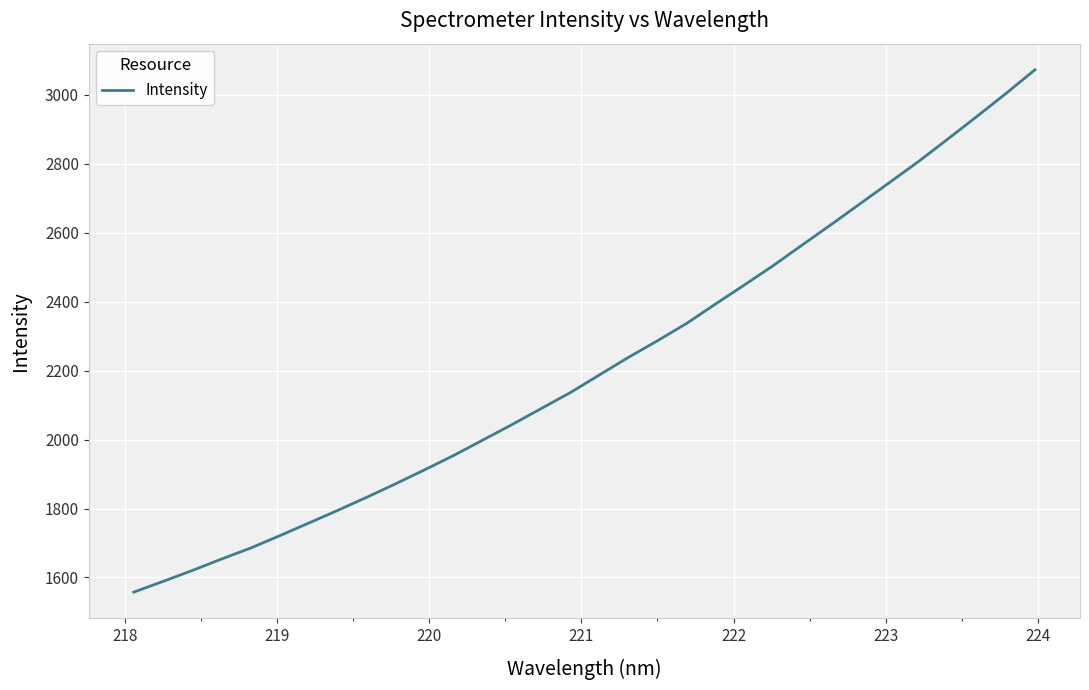

What is the difference between the maximum and minimum values?

1515.2